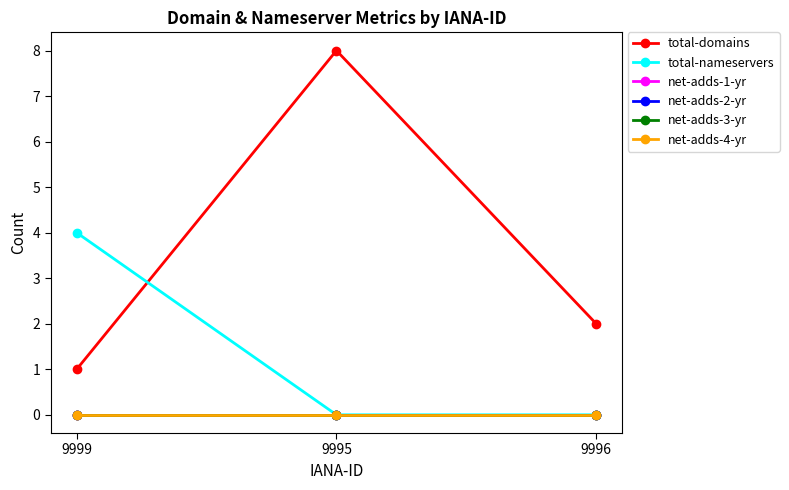

The value of net-adds-2-yr at 9996 is 0. True or false?

True